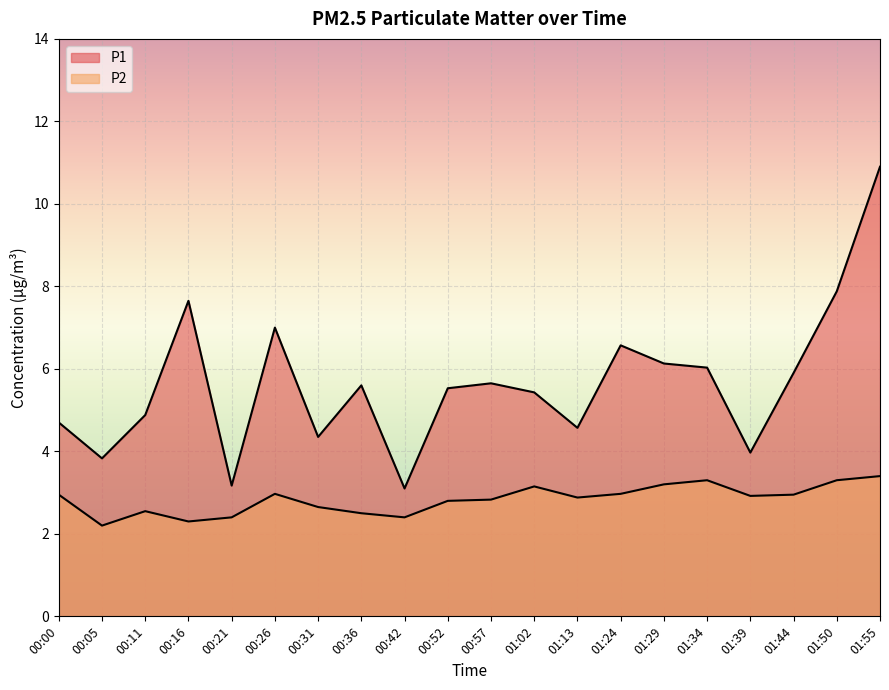

Which series changed the most between 00:26 and 00:36?

P1